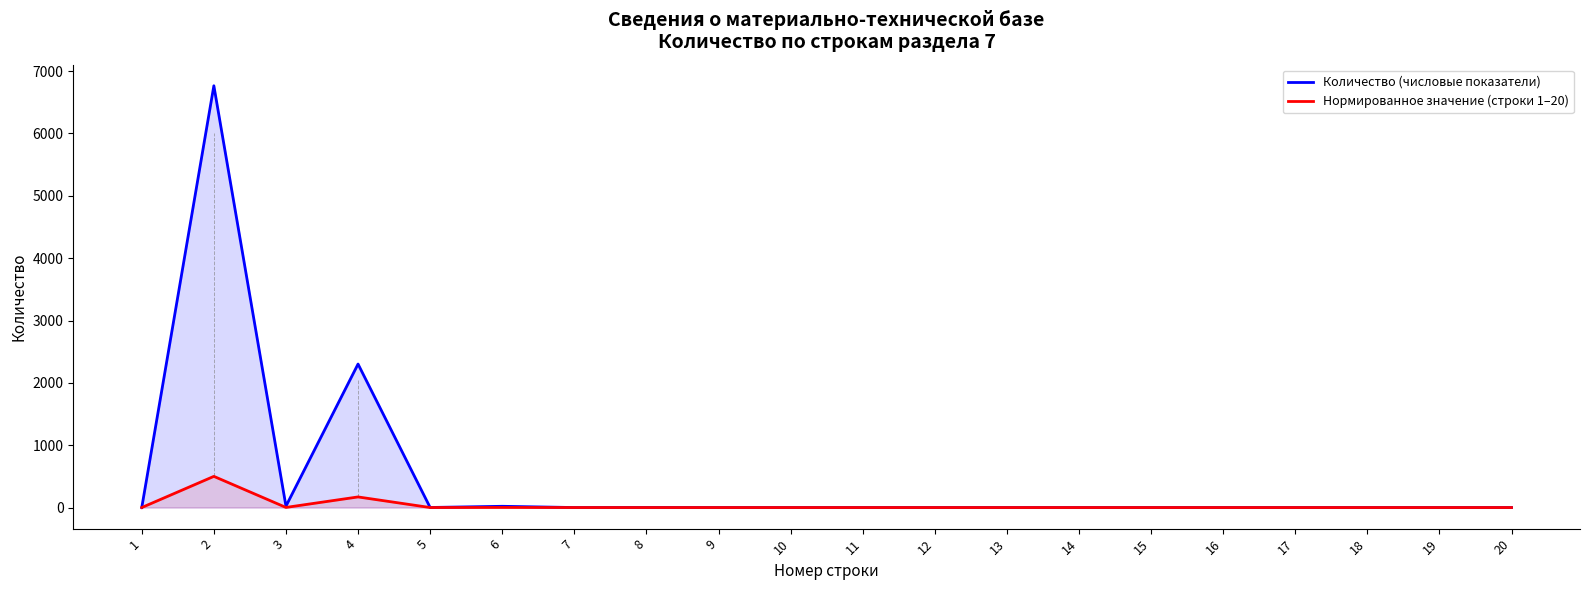

The value of Количество (числовые показатели) at 1 is 0.0. True or false?

True